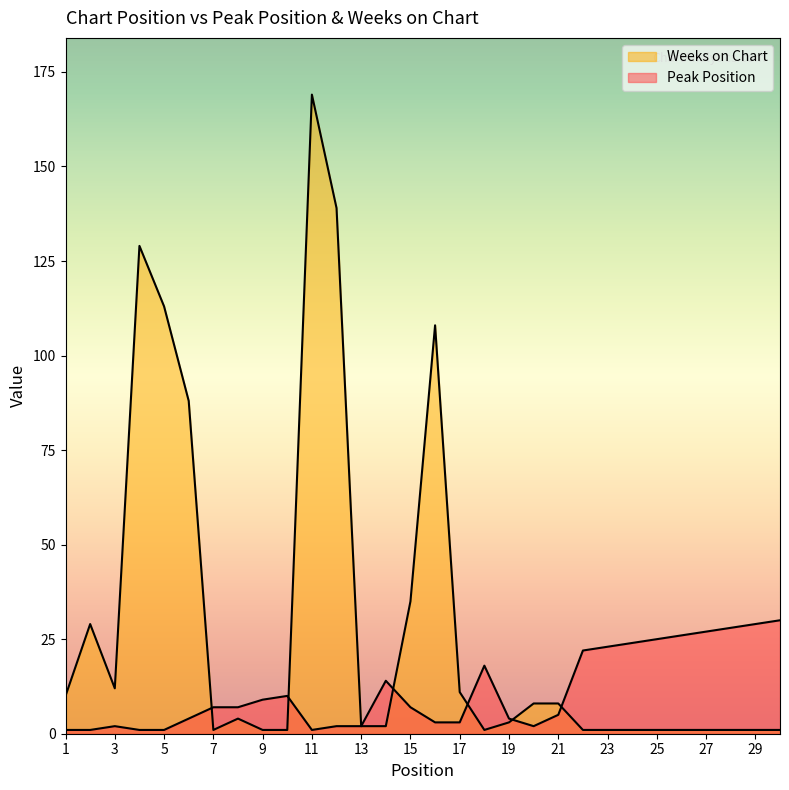

The value of Weeks on Chart at 15 is 51. True or false?

False